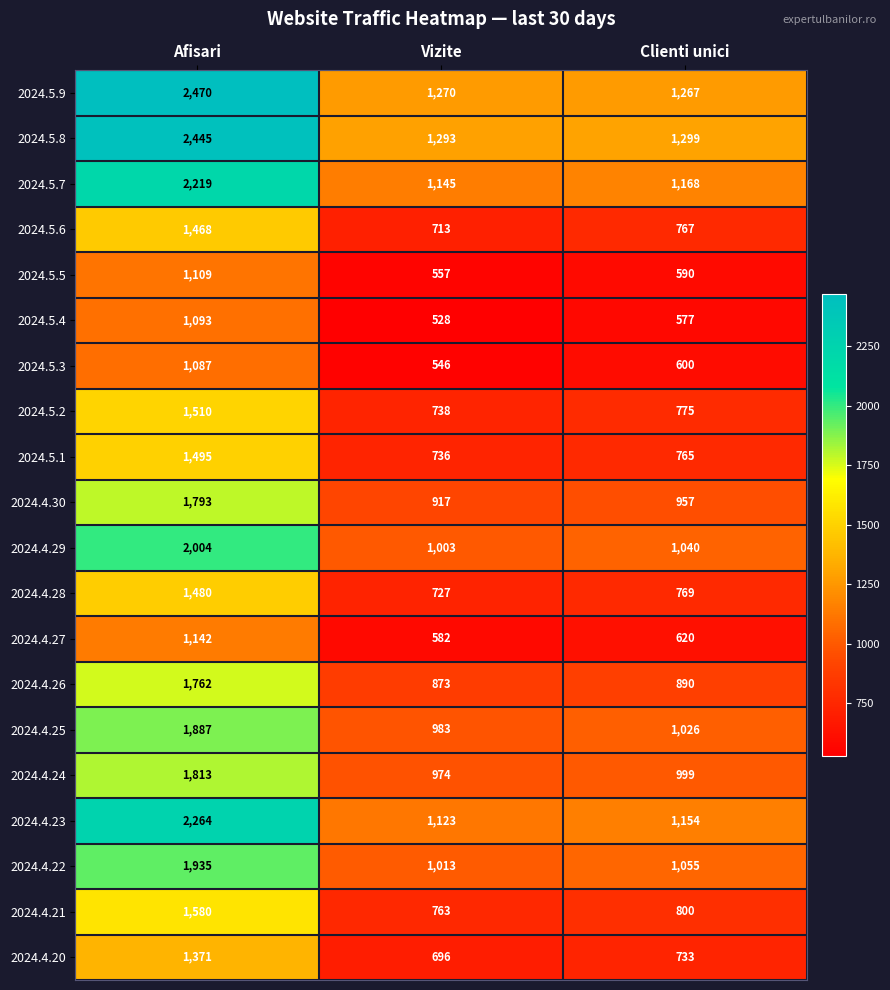

What is the sum of the 2024.5.9 values at Clienti unici and Vizite?

2537